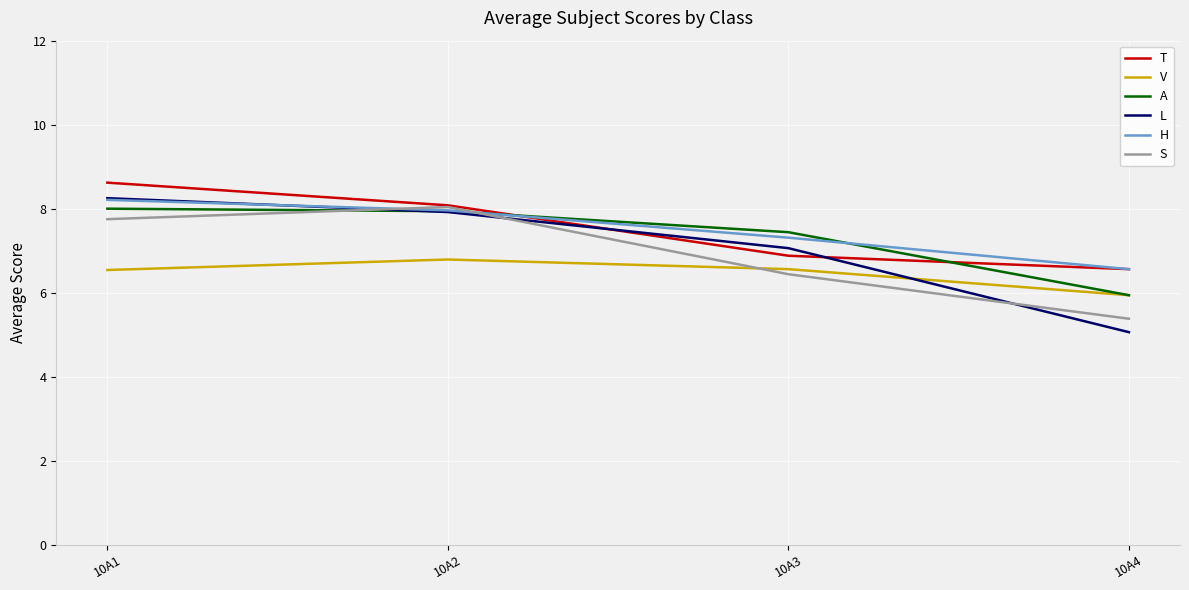

Is it true that L equals 3.2 at 10A1?

False